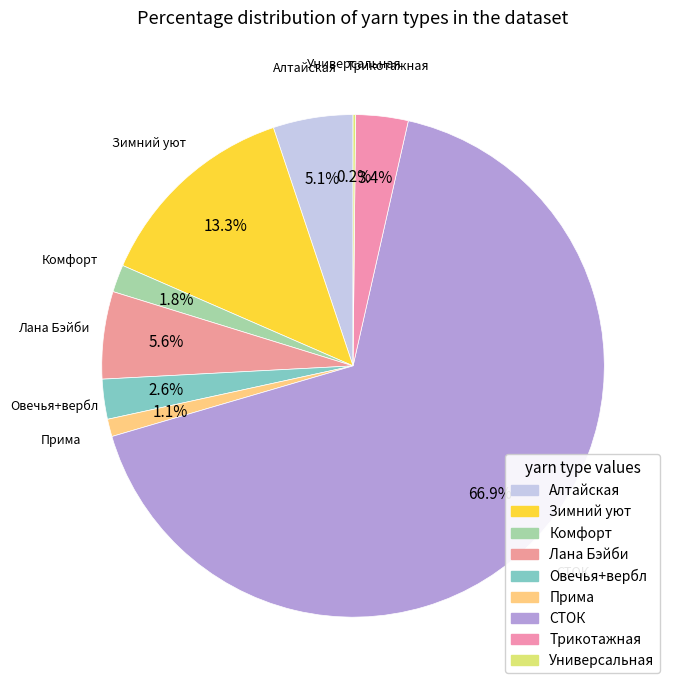

Which slice is the largest?

СТОК